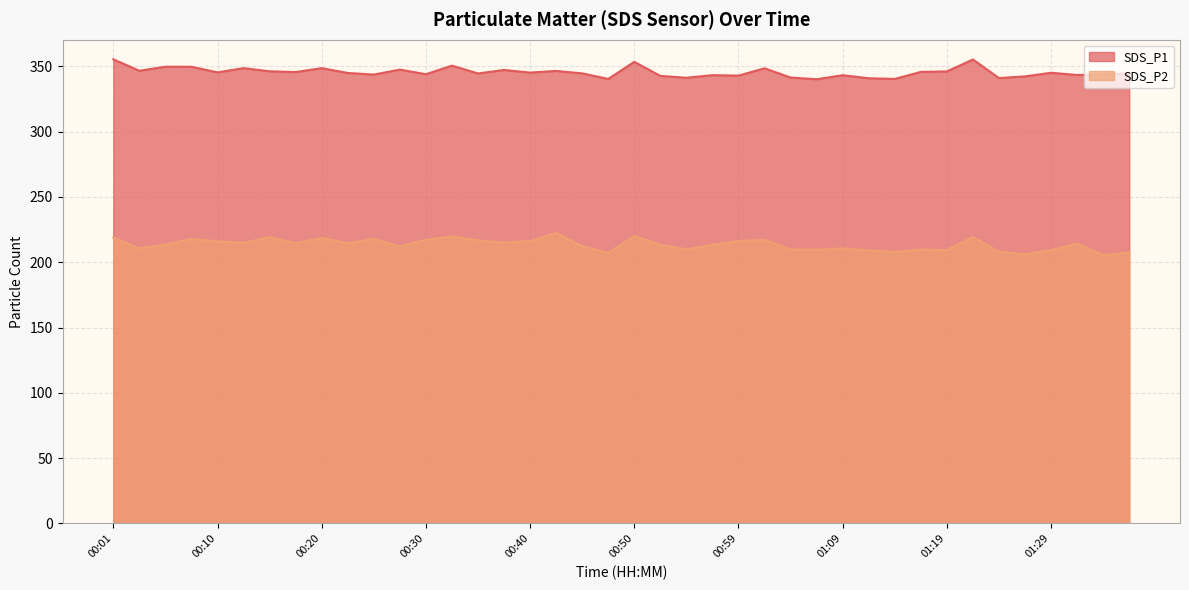

Where is SDS_P2 nearest to the value 213?

00:57